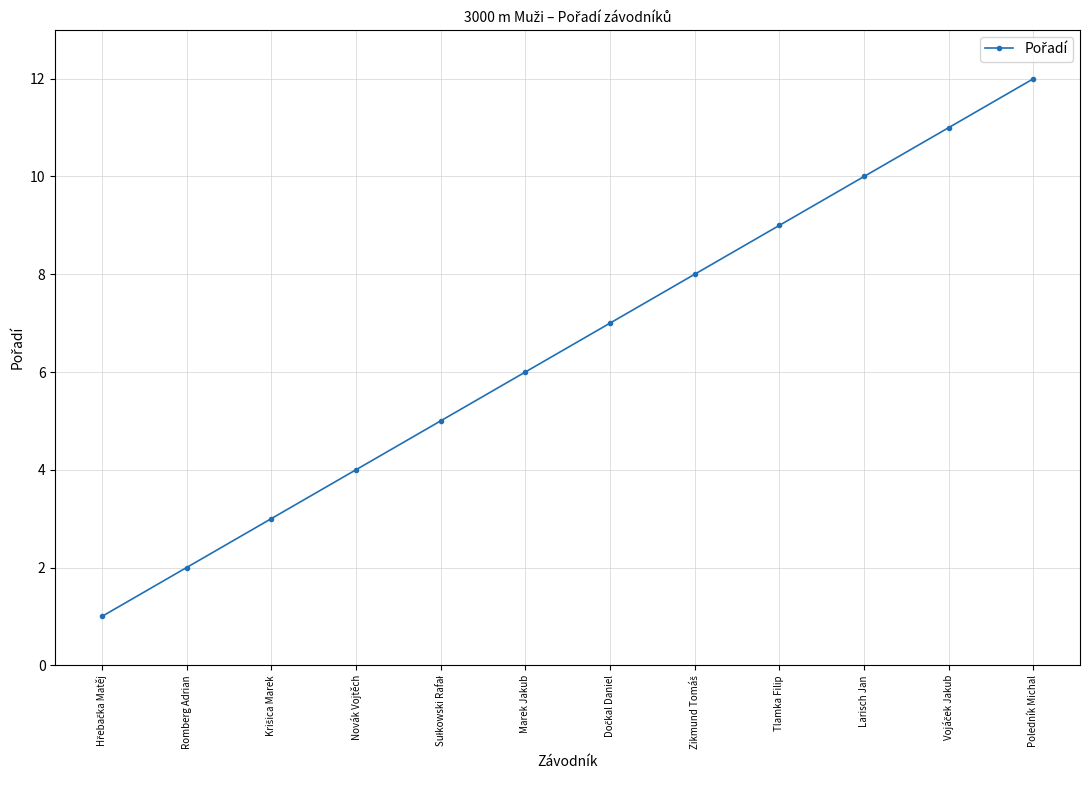

What position from the left is Romberg Adrian?

2